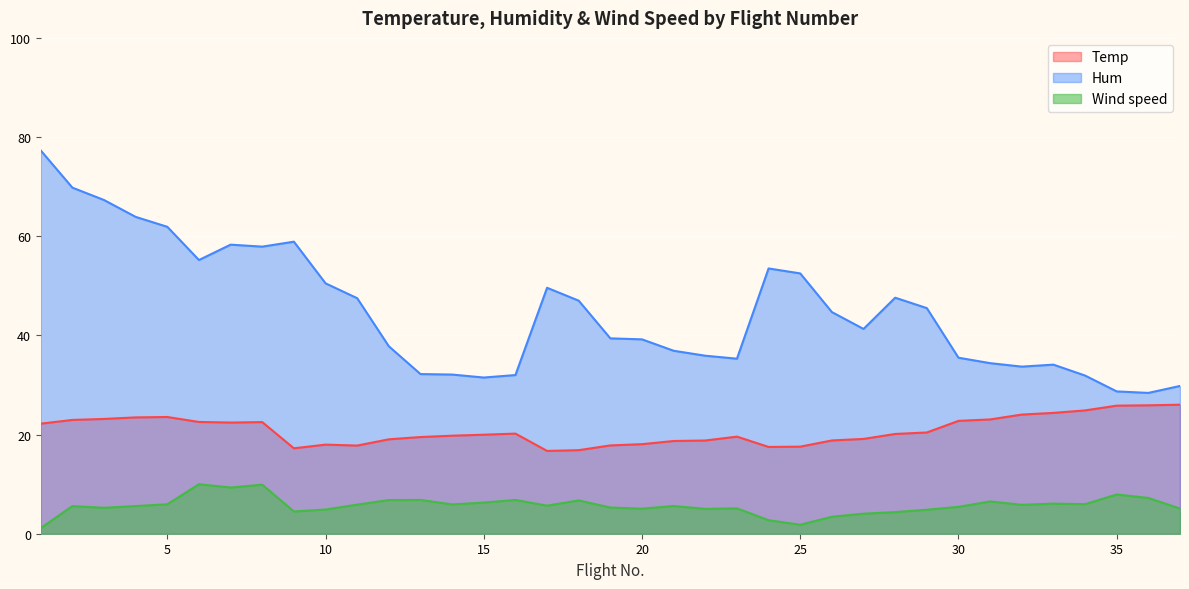

What is the difference between the highest and lowest values at 10?

45.6